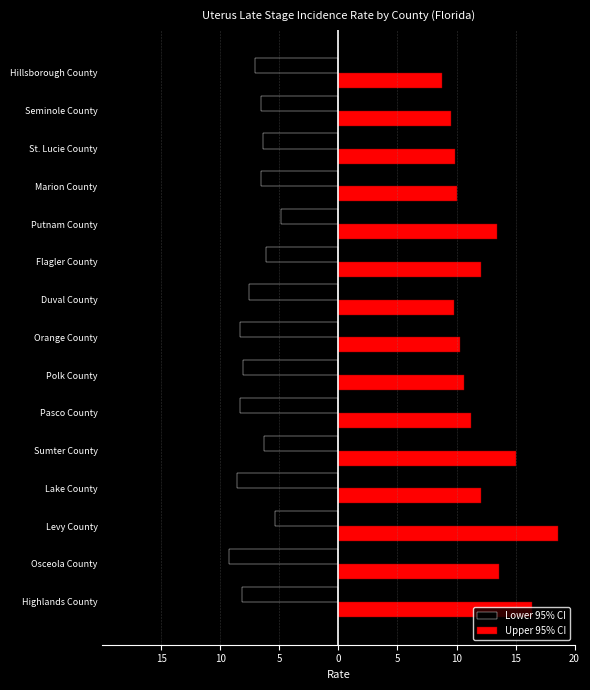

What is the greatest value displayed?

18.6